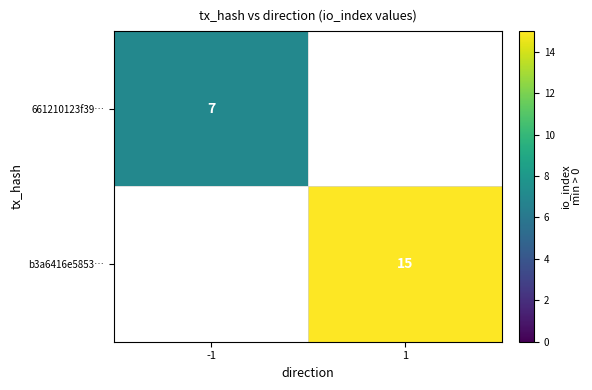

Is it true that 661210123f39… equals 1.6 at -1?

False